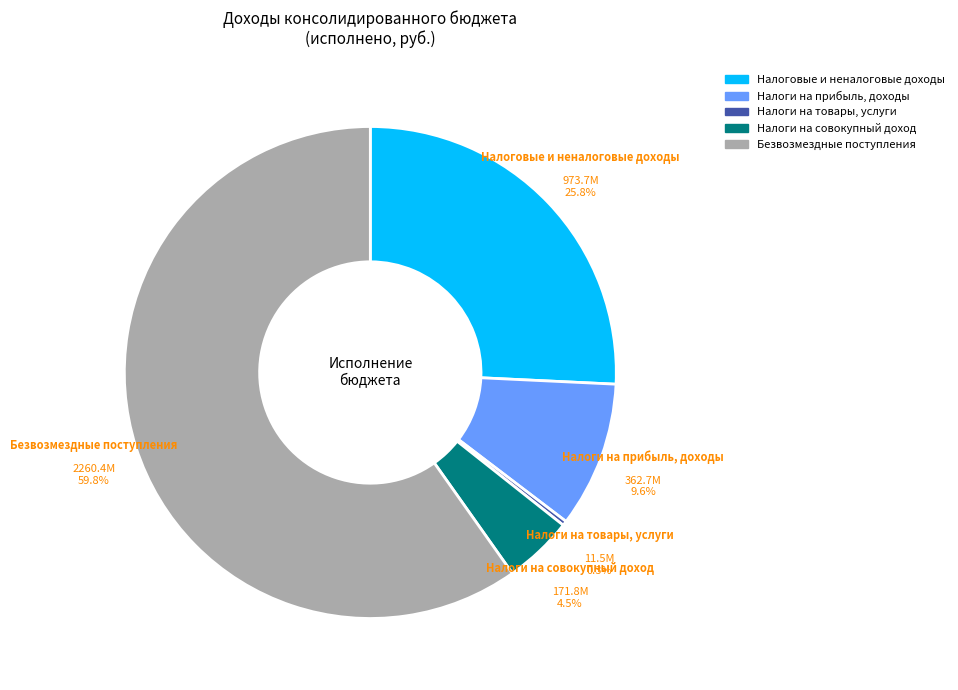

Which slice represents more than half of the pie?

БЕЗВОЗМЕЗДНЫЕ ПОСТУПЛЕНИЯ